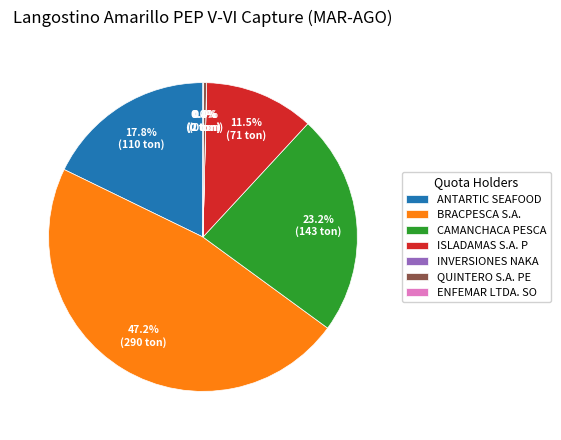

To the nearest percent, what is the average slice percentage?

14%